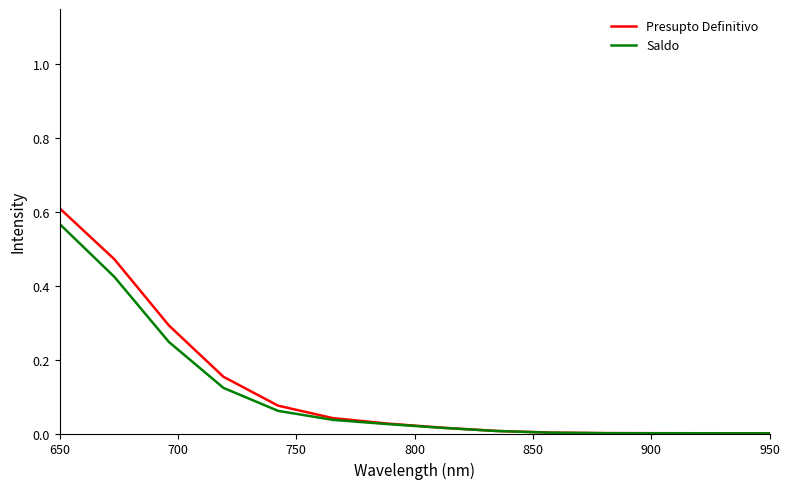

Which series has the largest range (max minus min)?

Presupto Definitivo